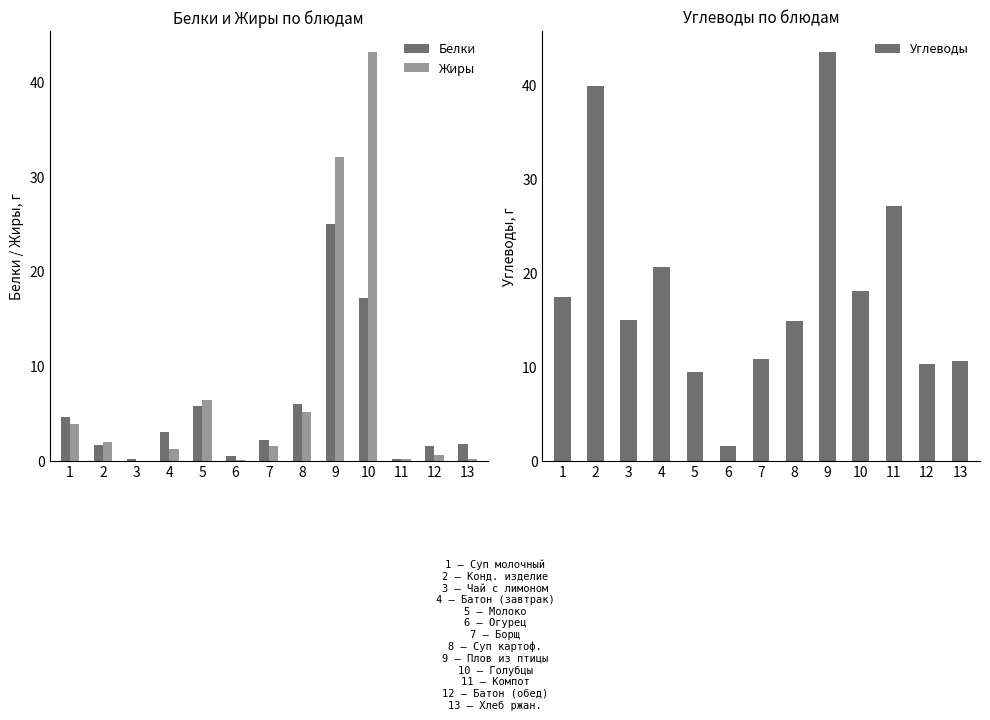

What is the total value across all series at 8?

26.0